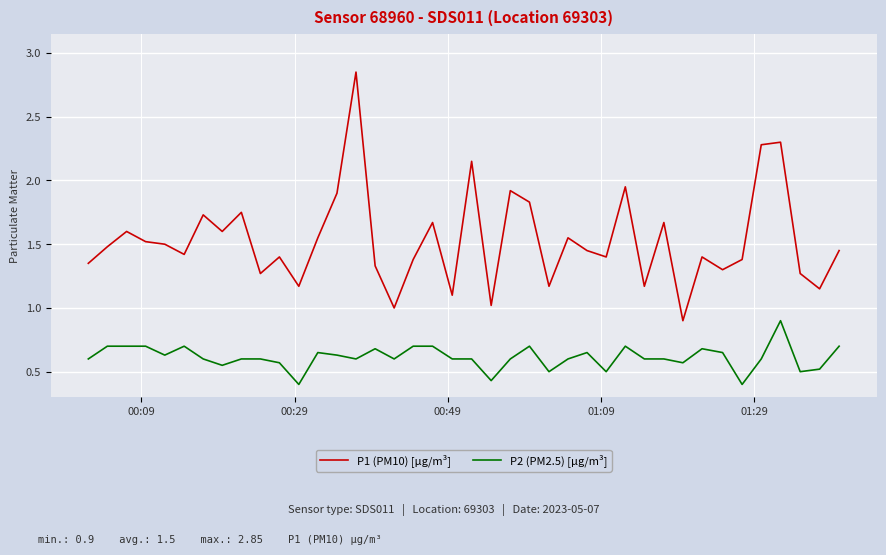

How many lines are shown in the chart?

2